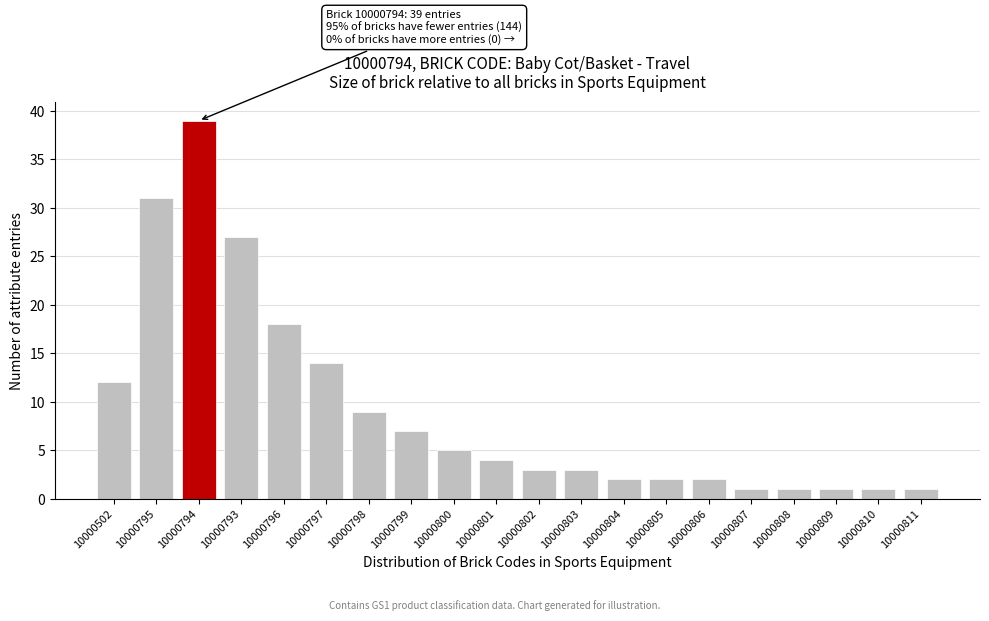

Reading left to right, list all the values displayed in this chart.

10000502=12	10000795=31	10000794=39	10000793=27	10000796=18	10000797=14	10000798=9	10000799=7	10000800=5	10000801=4	10000802=3	10000803=3	10000804=2	10000805=2	10000806=2	10000807=1	10000808=1	10000809=1	10000810=1	10000811=1